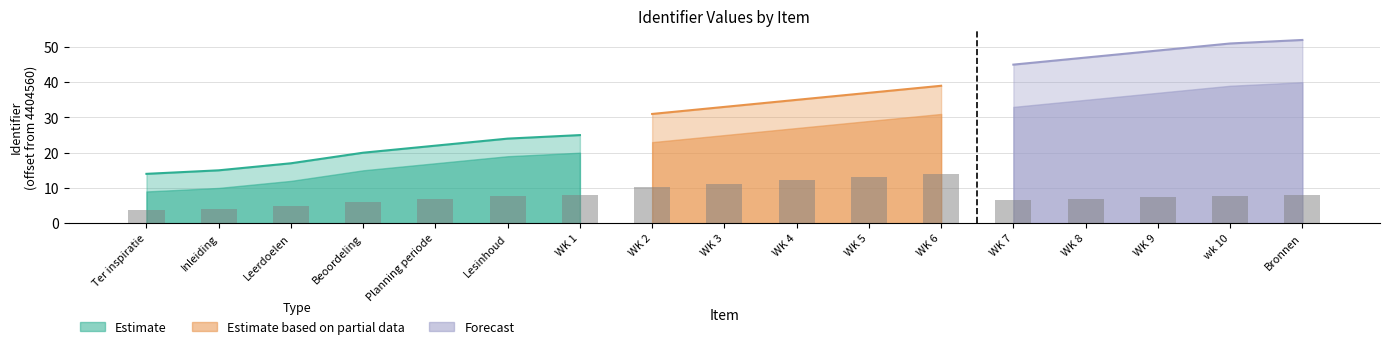

Which has a higher value, Ter inspiratie or Leerdoelen?

Leerdoelen